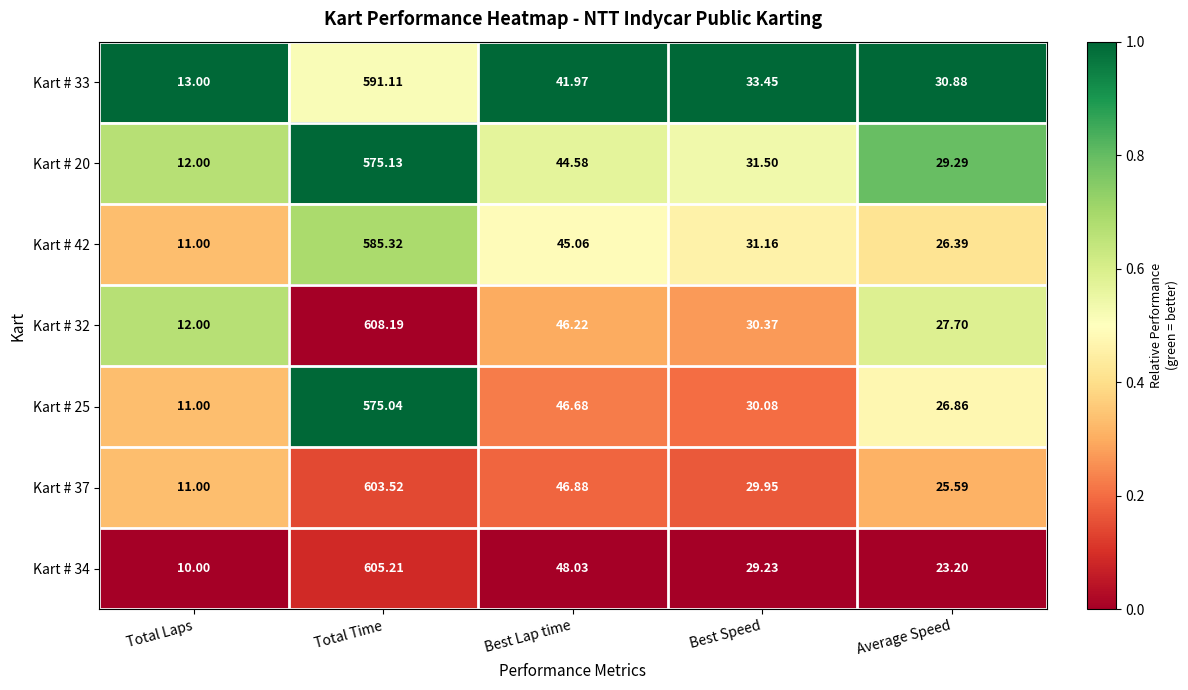

Which category has the highest value across all series?

Total Time